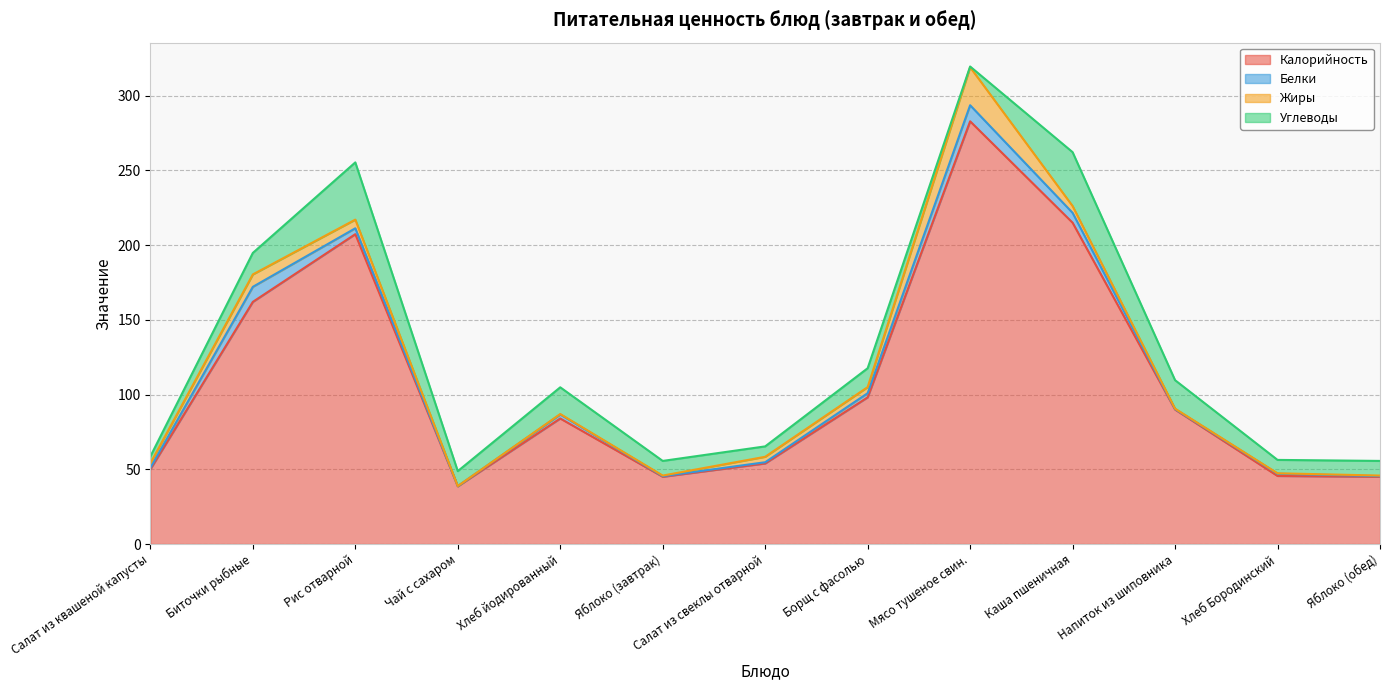

What is the label of the 5th point from the right?

Мясо тушеное свин.